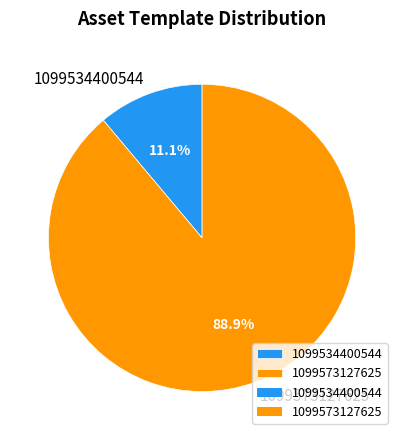

To the nearest percent, what portion does 1099534400544 represent?

11%